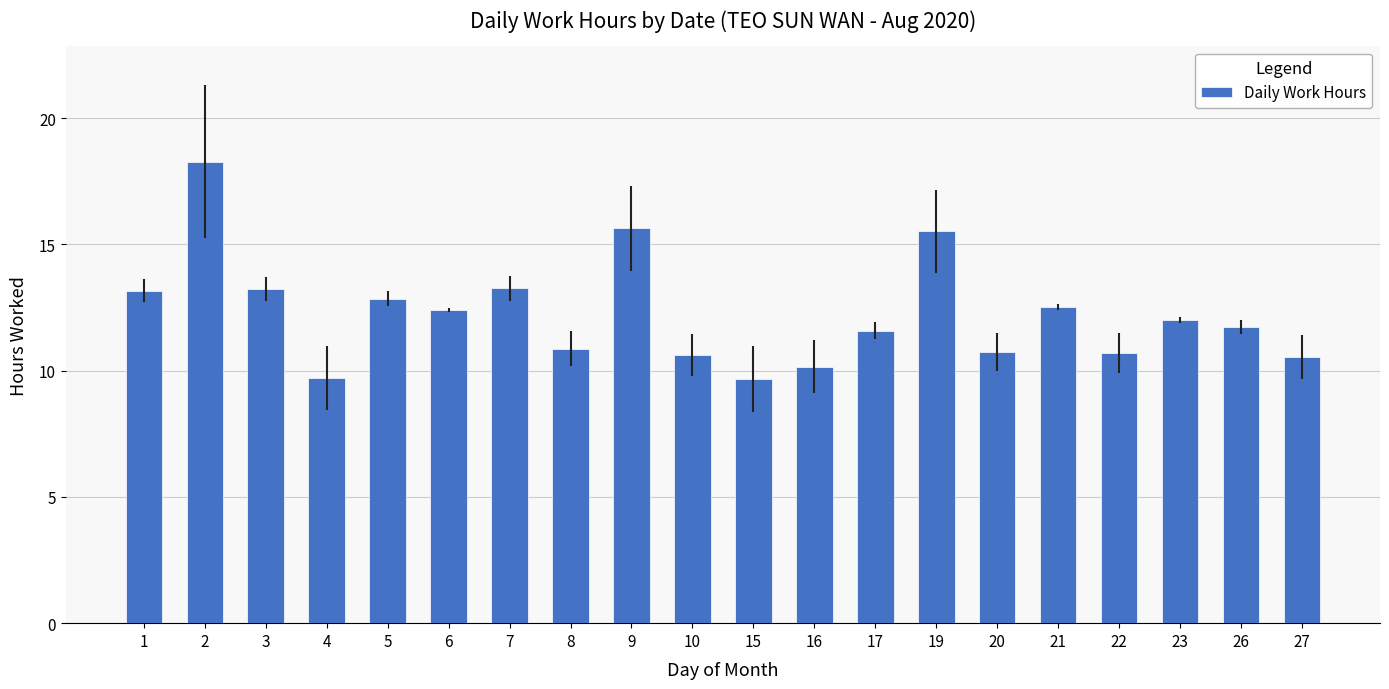

What value does the data have at 20?

10.7